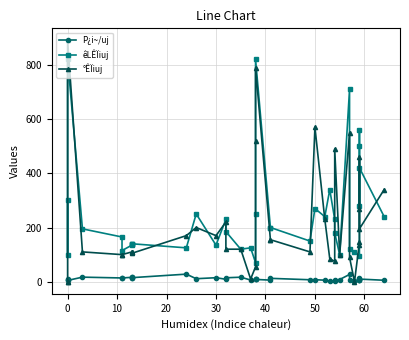

At how many categories does at least one series exceed 399?

9